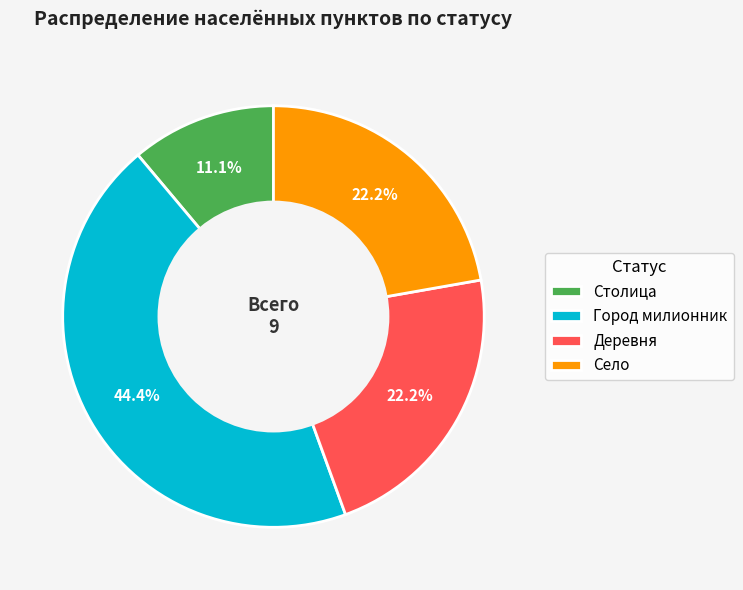

Is Город милионник the majority of the pie?

No